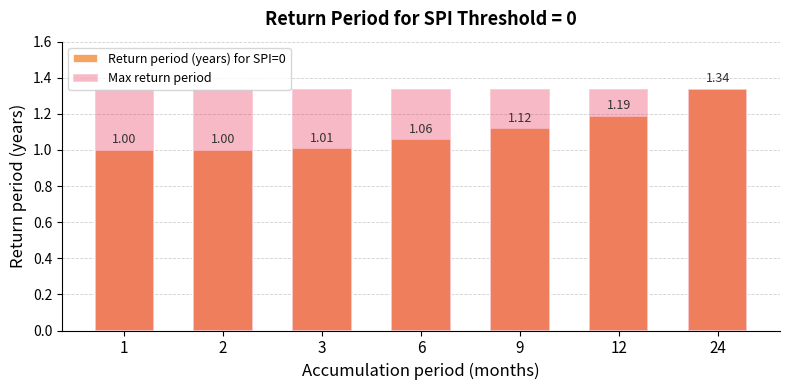

Which label corresponds to the largest value in the chart?

24